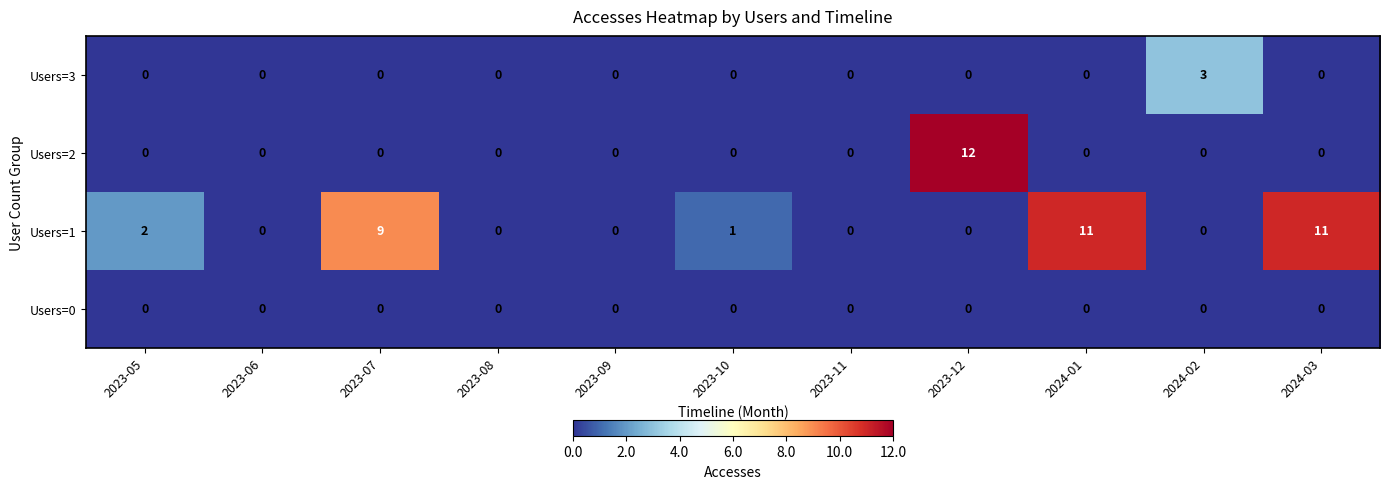

At how many categories does at least one series exceed 6?

4